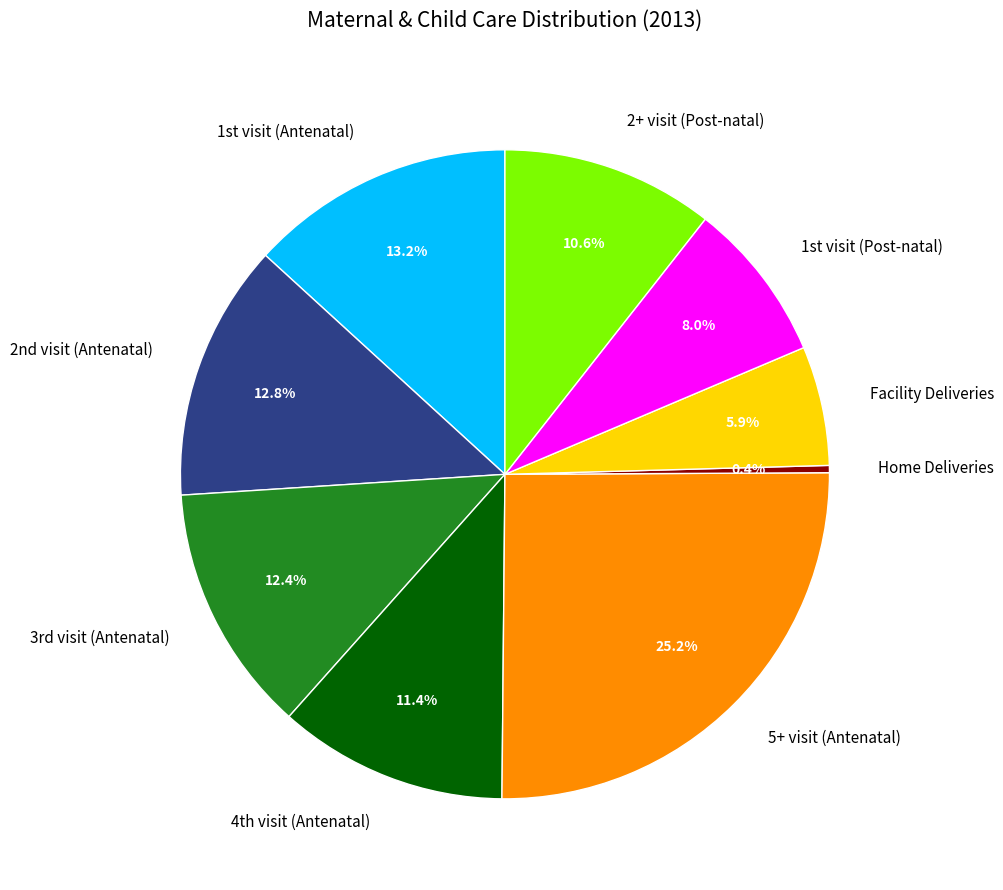

To the nearest percent, what portion does 2+ visit (Post-natal) represent?

11%